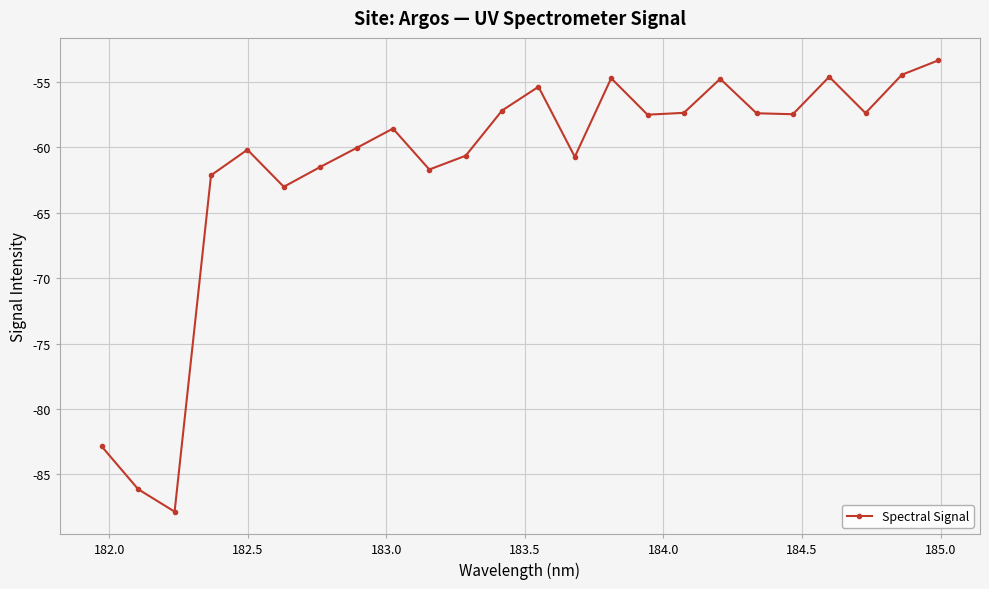

What is the sum of all values?

-1477.1